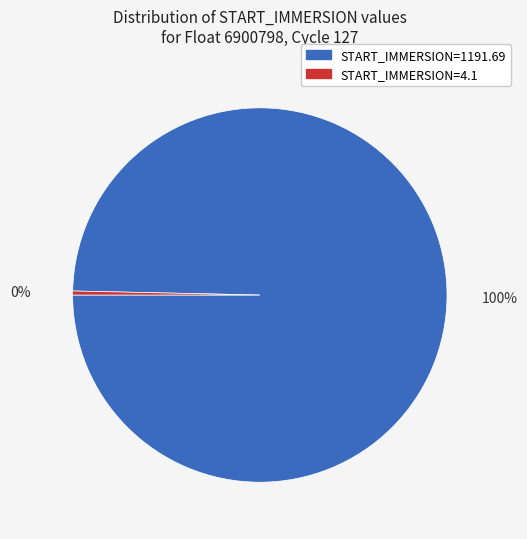

Do START_IMMERSION=1191.69 and START_IMMERSION=4.1 together represent more than half of the pie?

Yes